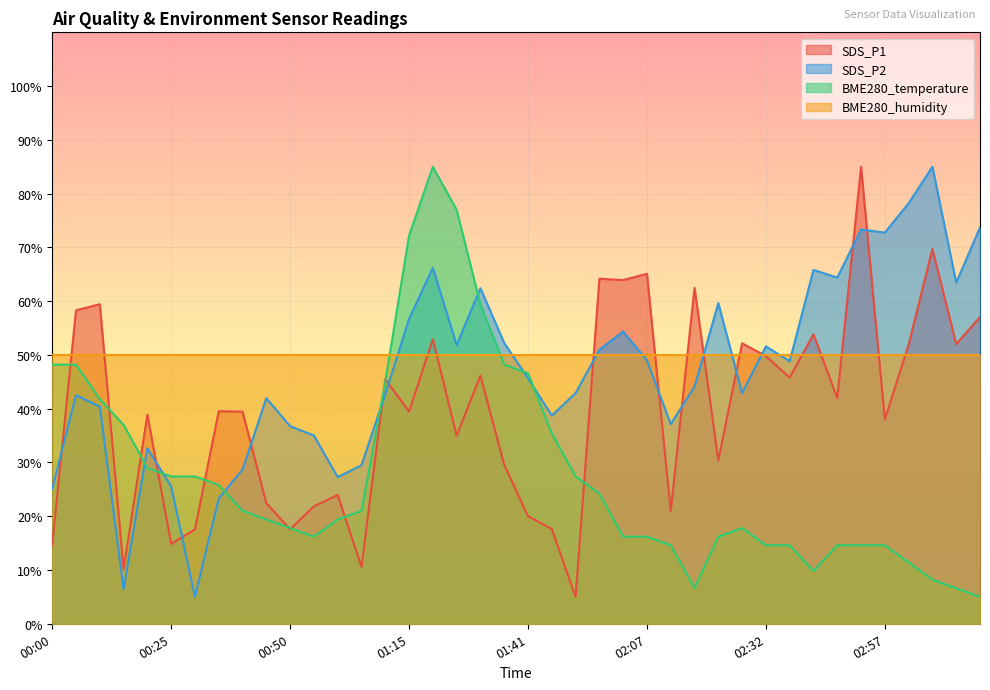

The SDS_P2 series shows 45.7 at 01:41. True or false?

True